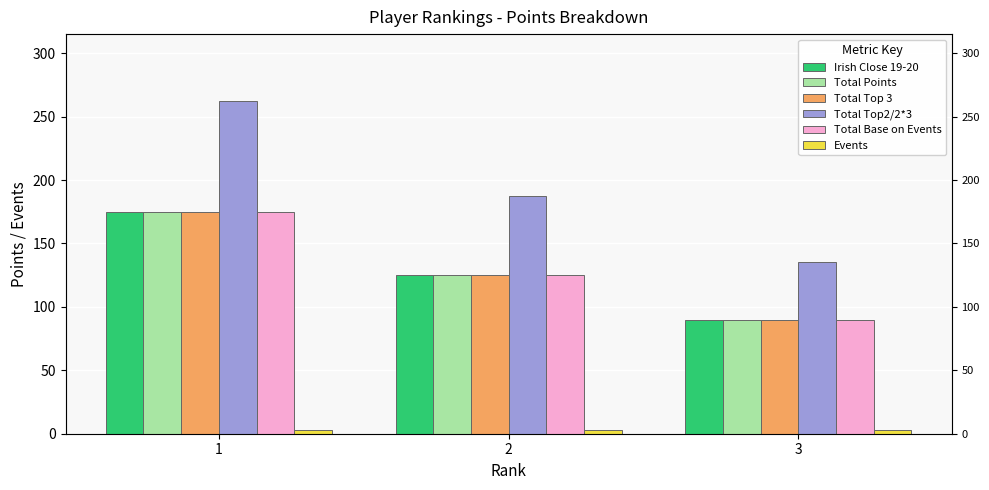

How many data points does each series have?

3